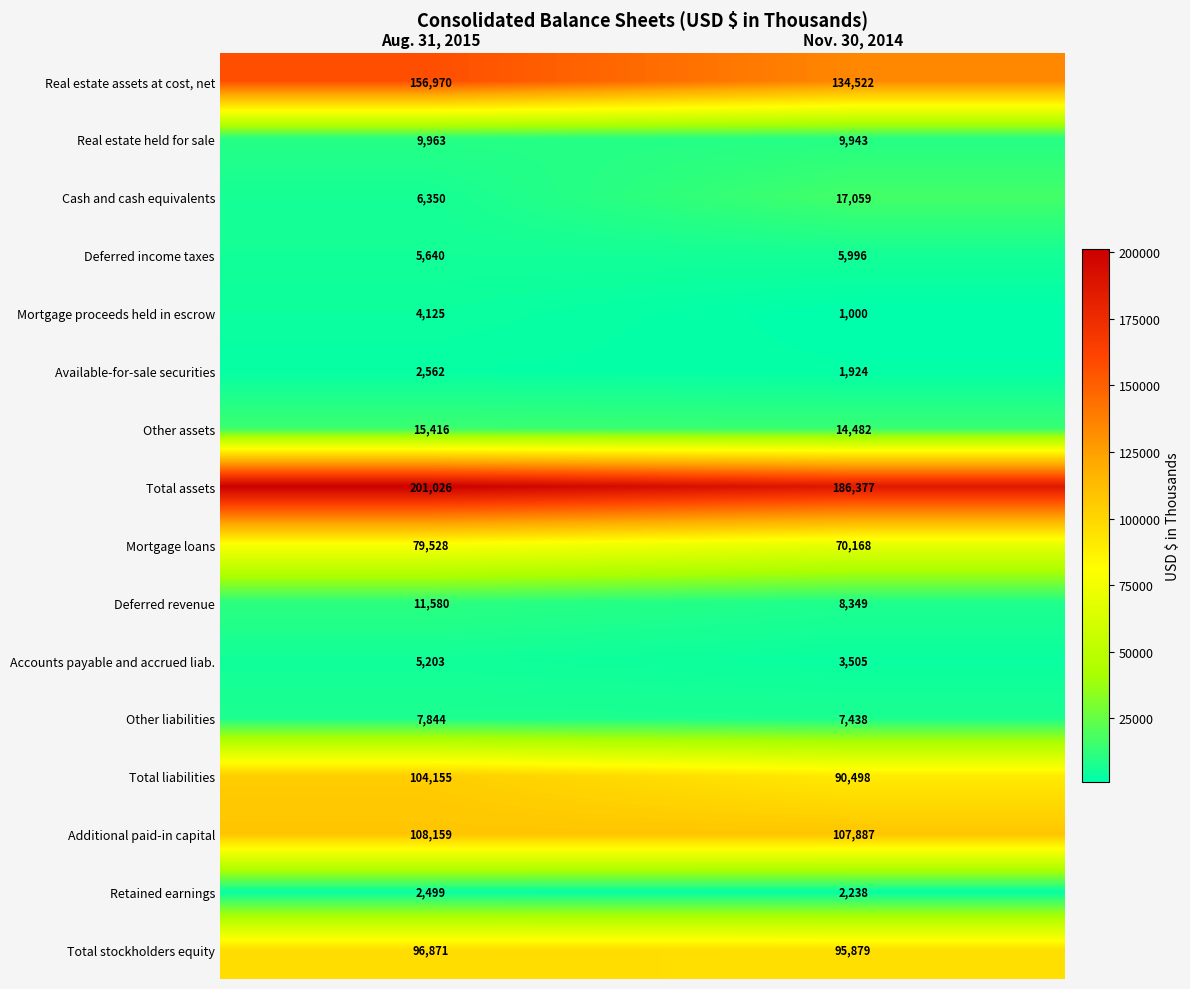

Rank the series at Nov. 30, 2014 from lowest to highest value.

Mortgage proceeds held in escrow, Available-for-sale securities, Retained earnings, Accounts payable and accrued liab., Deferred income taxes, Other liabilities, Deferred revenue, Real estate held for sale, Other assets, Cash and cash equivalents, Mortgage loans, Total liabilities, Total stockholders equity, Additional paid-in capital, Real estate assets at cost, net, Total assets